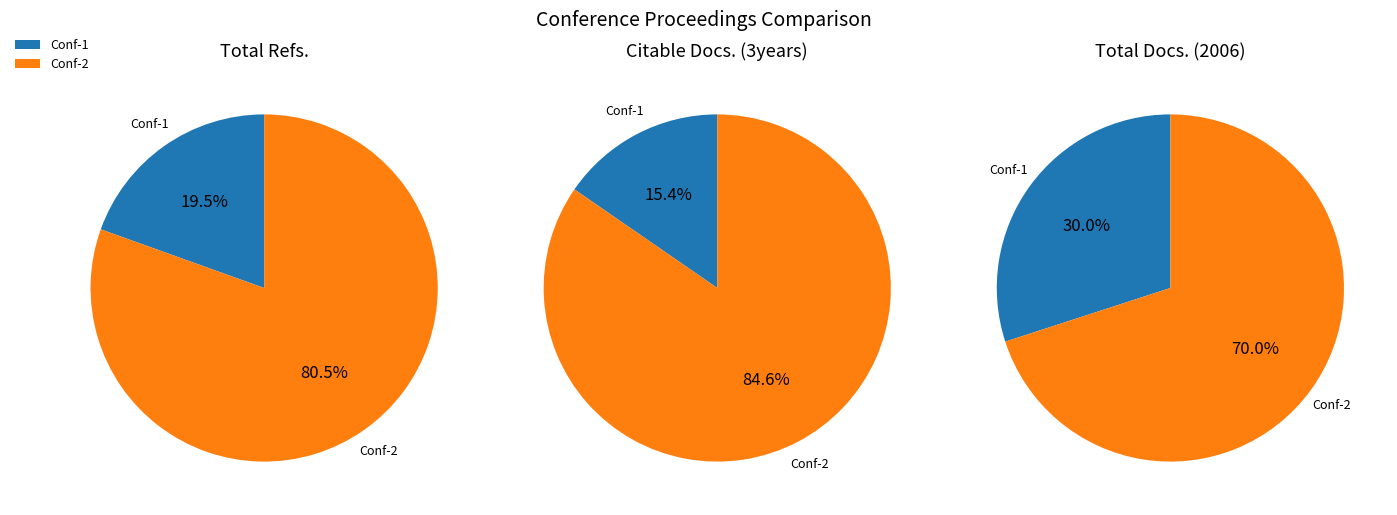

Is there a majority slice in this chart?

Yes